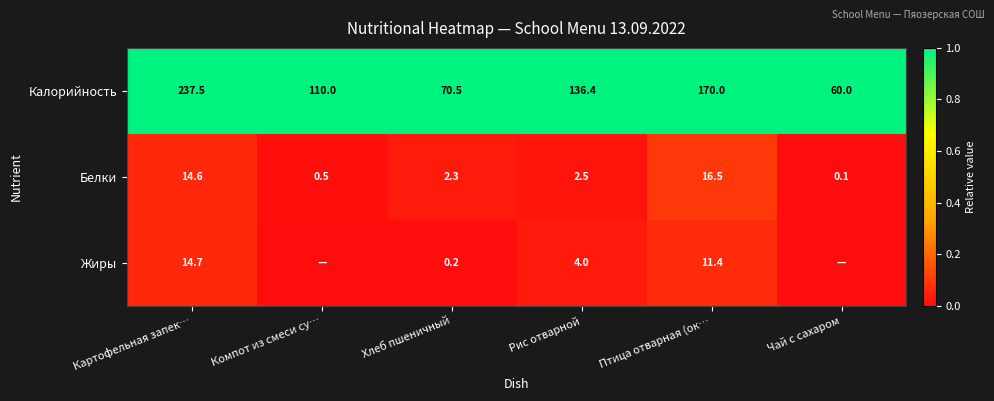

What is the difference between the Калорийность values at Компот из смеси су… and Рис отварной?

26.4